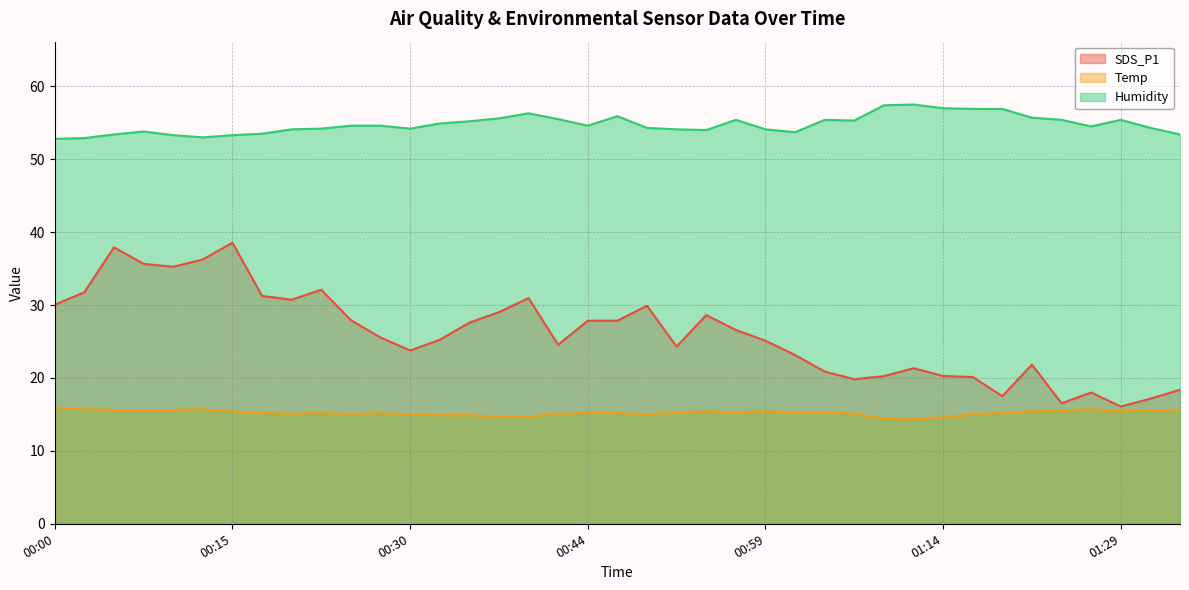

List the series in order of their peak value, lowest first.

Temp, SDS_P1, Humidity